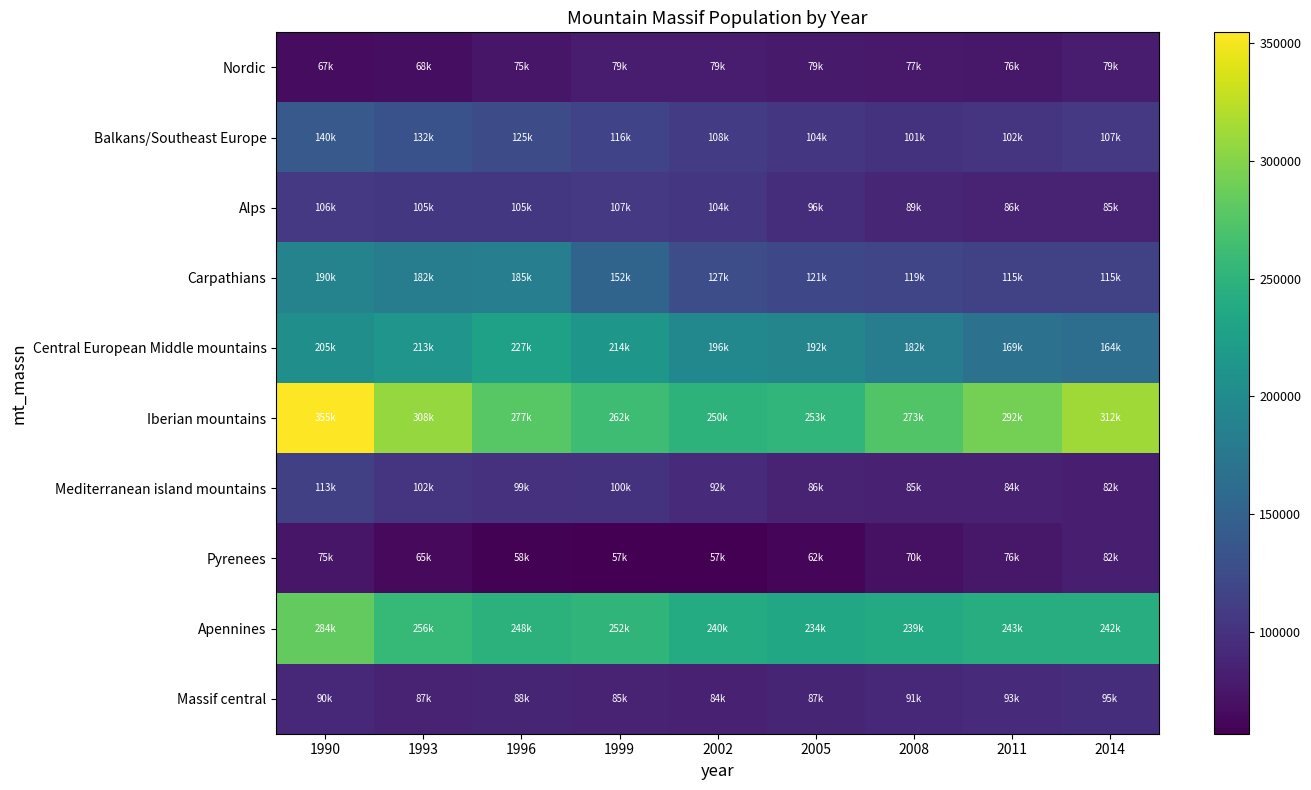

Reading right to left, transcribe all the data shown in this chart.

Nordic: 2014=78925	2011=76388	2008=76904	2005=78771	2002=79331	1999=79429	1996=75304	1993=68242	1990=66860
Balkans/Southeast Europe: 2014=106676	2011=102231	2008=100631	2005=103752	2002=108364	1999=116358	1996=124792	1993=131859	1990=140248
Alps: 2014=85148	2011=86177	2008=88695	2005=96231	2002=103611	1999=106729	1996=104725	1993=104793	1990=105805
Carpathians: 2014=115355	2011=114933	2008=118957	2005=121186	2002=126678	1999=152143	1996=184533	1993=182288	1990=190417
Central European Middle mountains: 2014=164309	2011=169291	2008=182198	2005=192063	2002=195592	1999=213838	1996=226799	1993=212626	1990=204944
Iberian mountains: 2014=311753	2011=292311	2008=273183	2005=253121	2002=249861	1999=262451	1996=277419	1993=308062	1990=354629
Mediterranean island mountains: 2014=82058	2011=84159	2008=84516	2005=85761	2002=92089	1999=100172	1996=99153	1993=102387	1990=113350
Pyrenees: 2014=82108	2011=76089	2008=69892	2005=61769	2002=56712	1999=56744	1996=58207	1993=64663	1990=75319
Apennines: 2014=242245	2011=242553	2008=239356	2005=234421	2002=240097	1999=251715	1996=247738	1993=256171	1990=283527
Massif central: 2014=95475	2011=92712	2008=90838	2005=87375	2002=84496	1999=85450	1996=87598	1993=86891	1990=89520